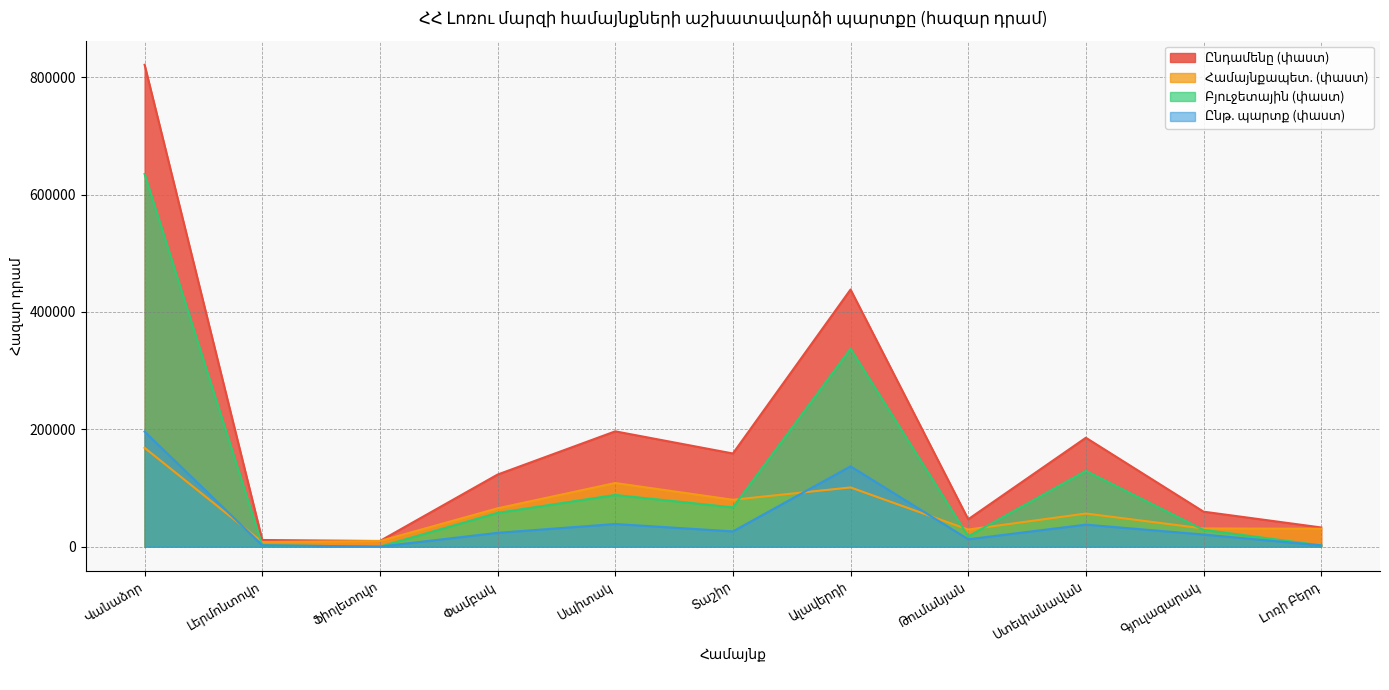

Is the value of Բյուջետային (փաստ) at Գյուլագարակ greater than the value of Ընթ. պարտք (փաստ) at Լոռի Բերդ?

Yes